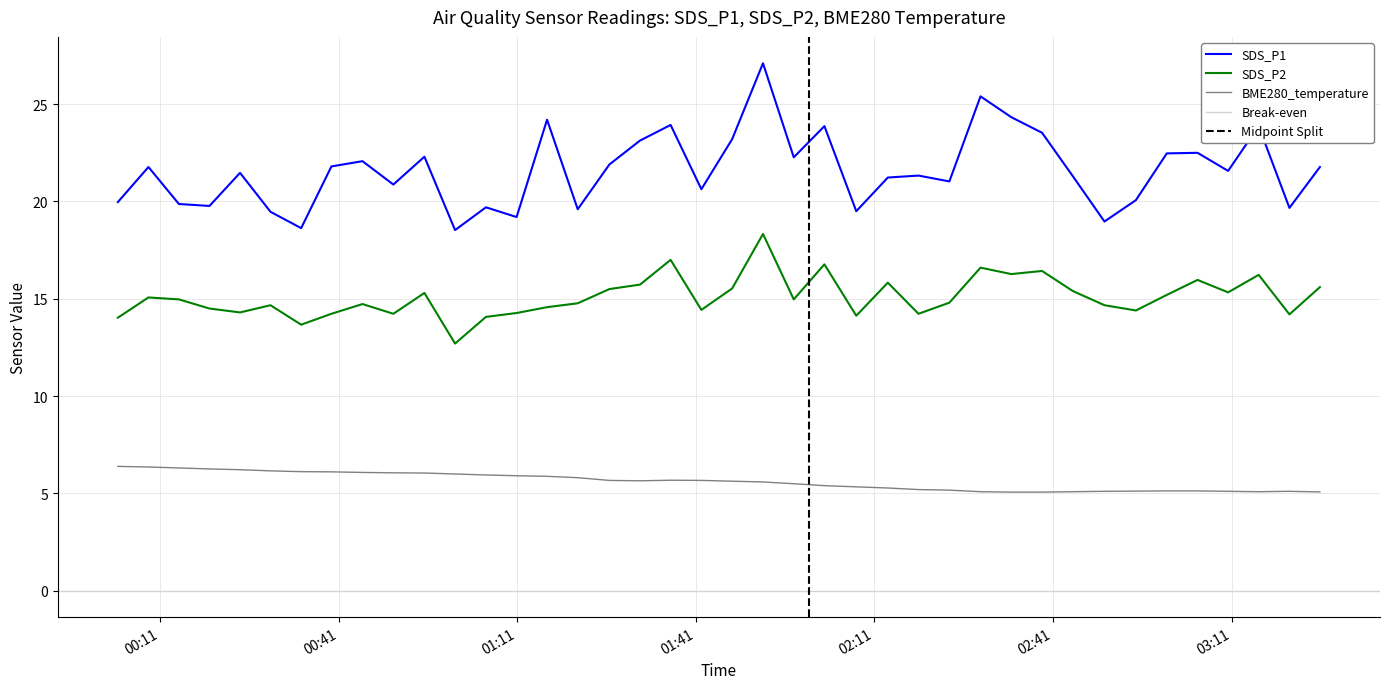

How many interior local valleys does the SDS_P1 series have?

13